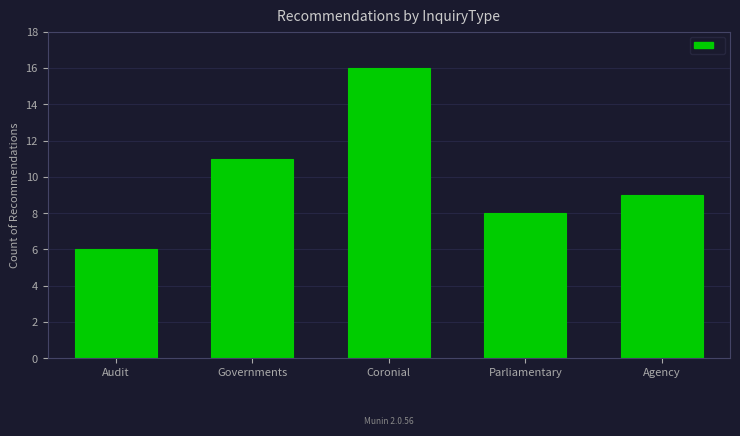

What is the smallest value displayed?

6